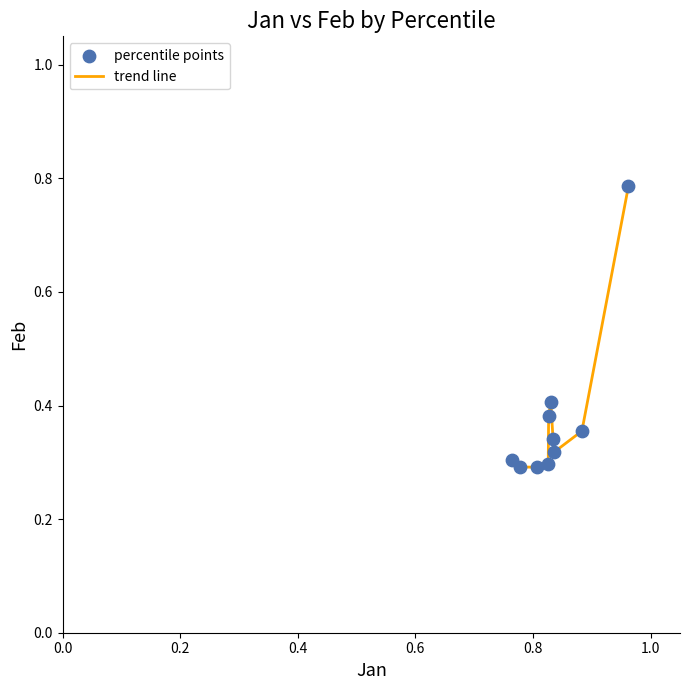

Does the chart have visible grid lines?

No